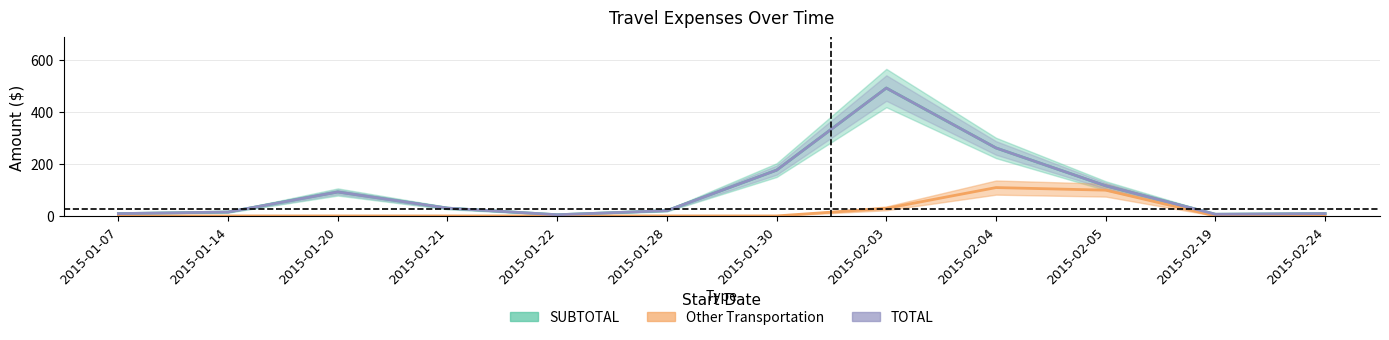

Between 2015-02-04 and 2015-01-30, which is larger?

2015-02-04